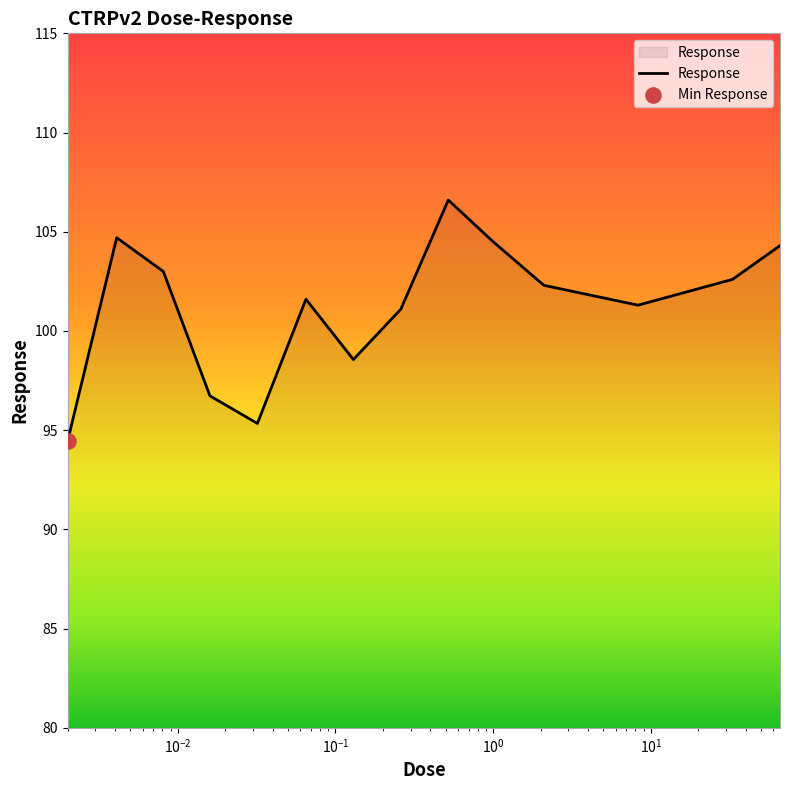

What is the smallest value displayed?

94.4